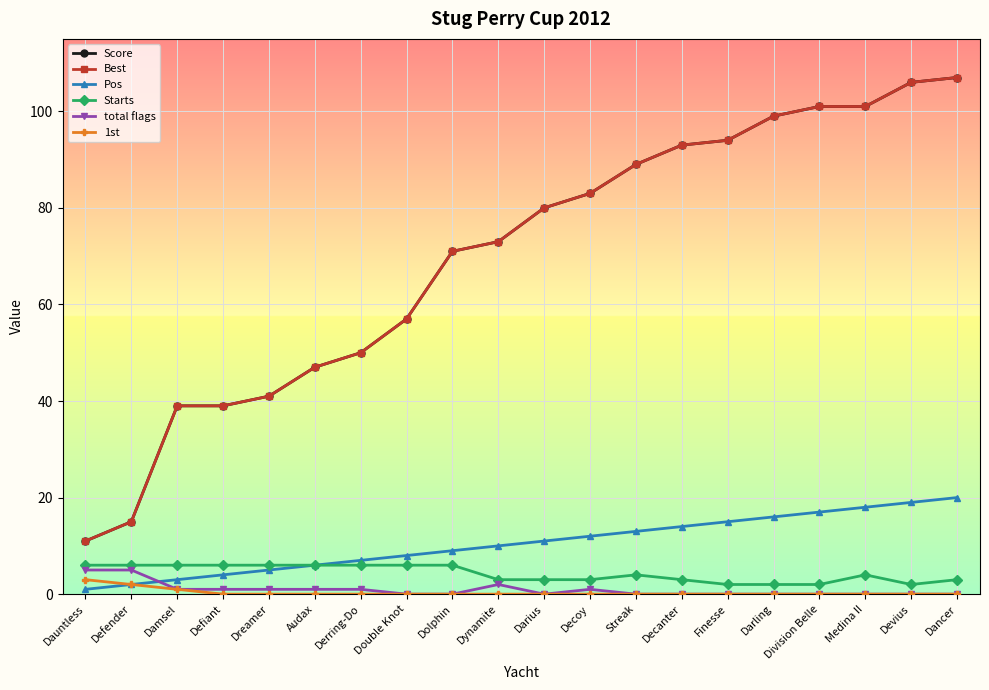

What position from the left is Dreamer?

5